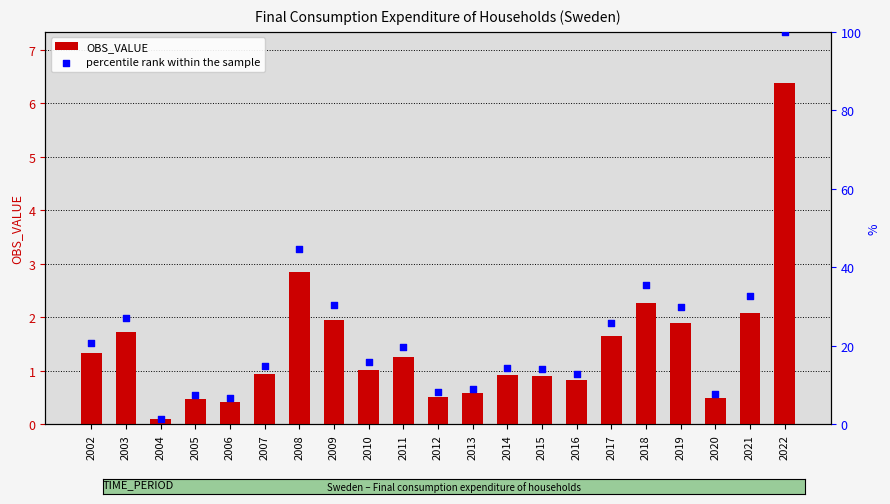

Which series contains the lowest Y value?

OBS_VALUE